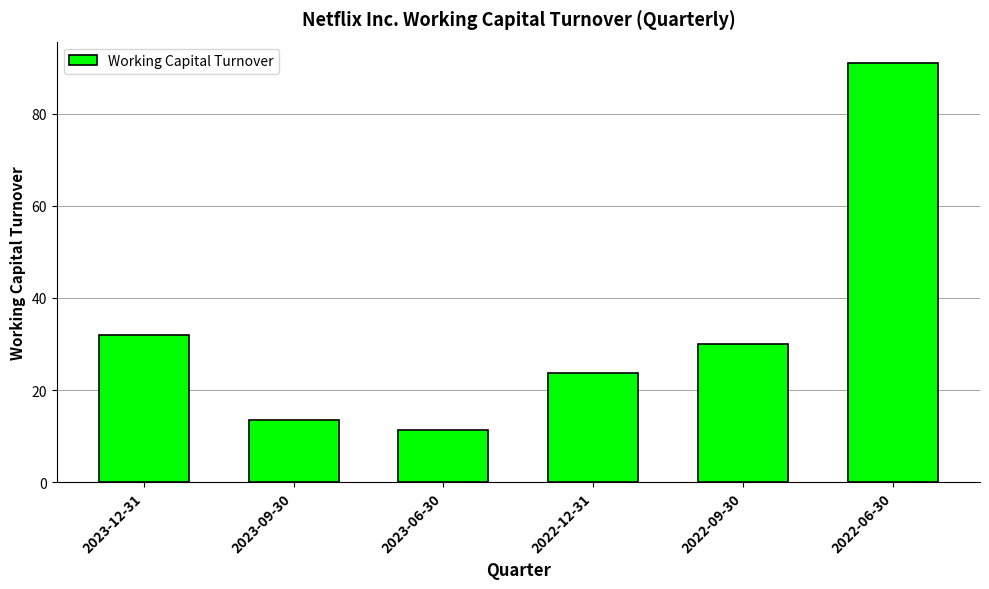

At which label does the data first exceed 29?

2023-12-31